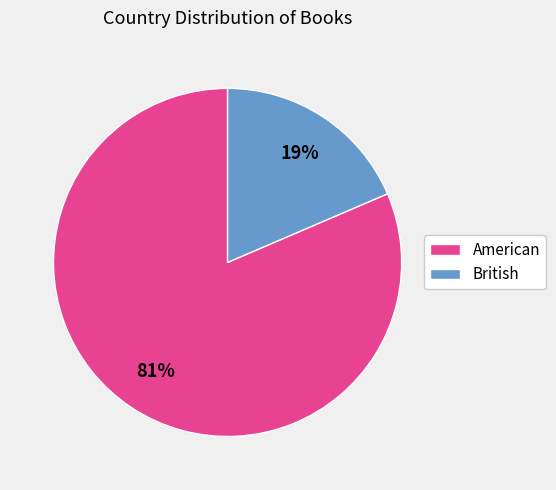

Do American and British together represent more than half of the pie?

Yes